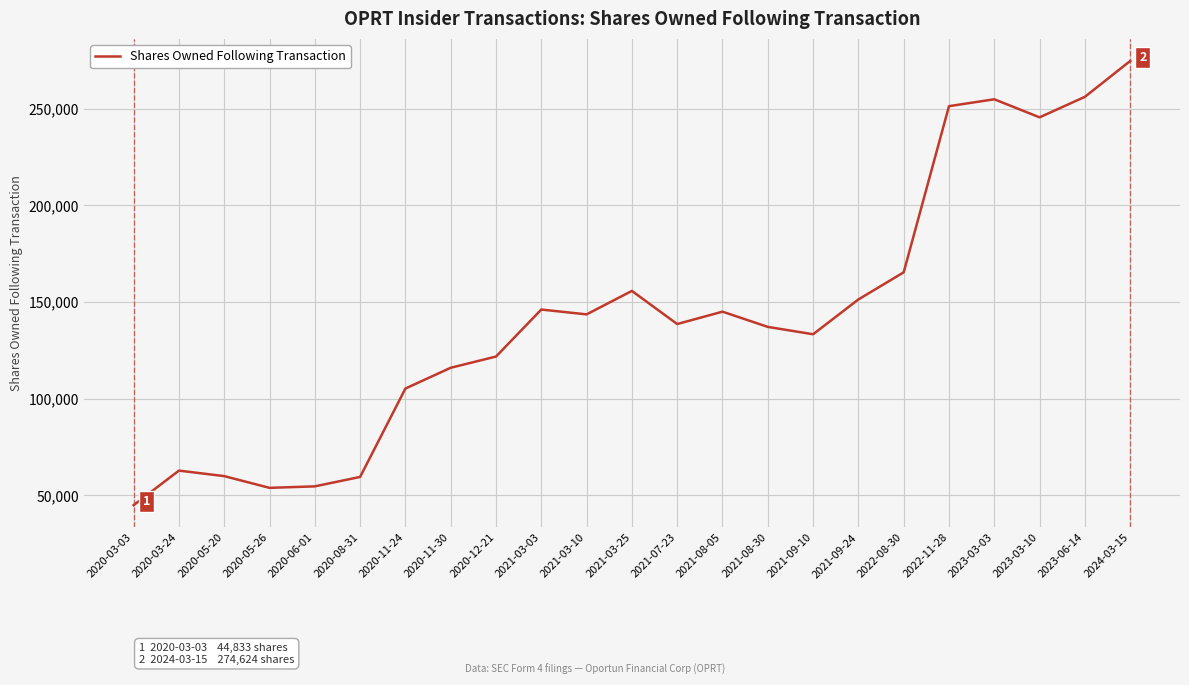

Is it true that the value at 2021-09-24 is 151259?

True